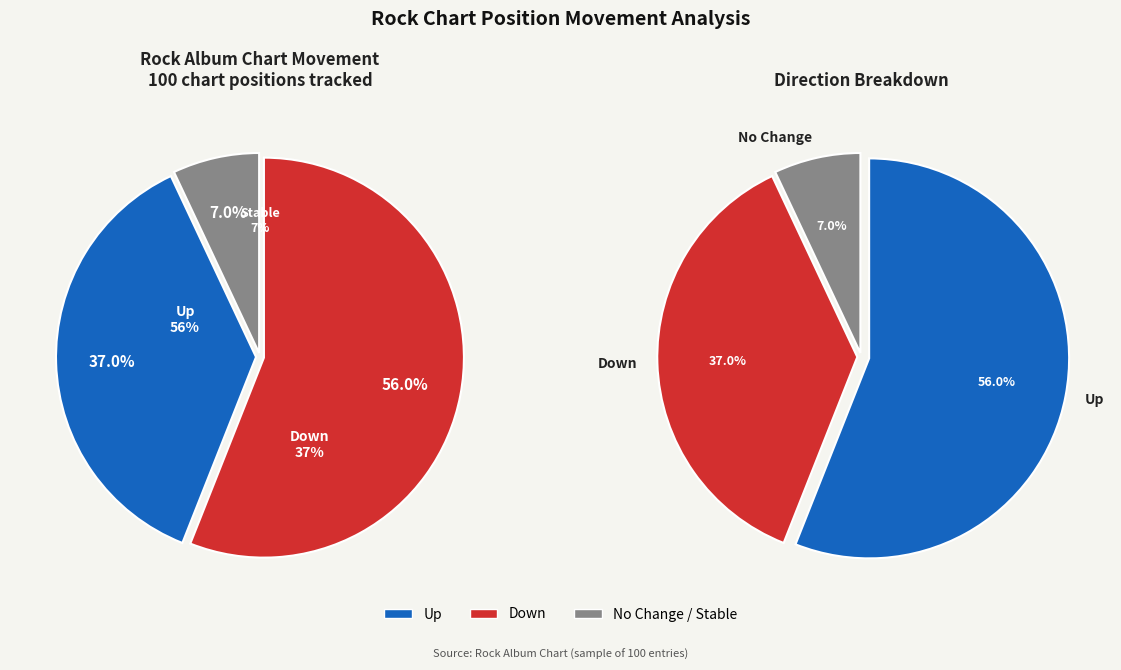

To the nearest percent, what portion does - represent?

7%